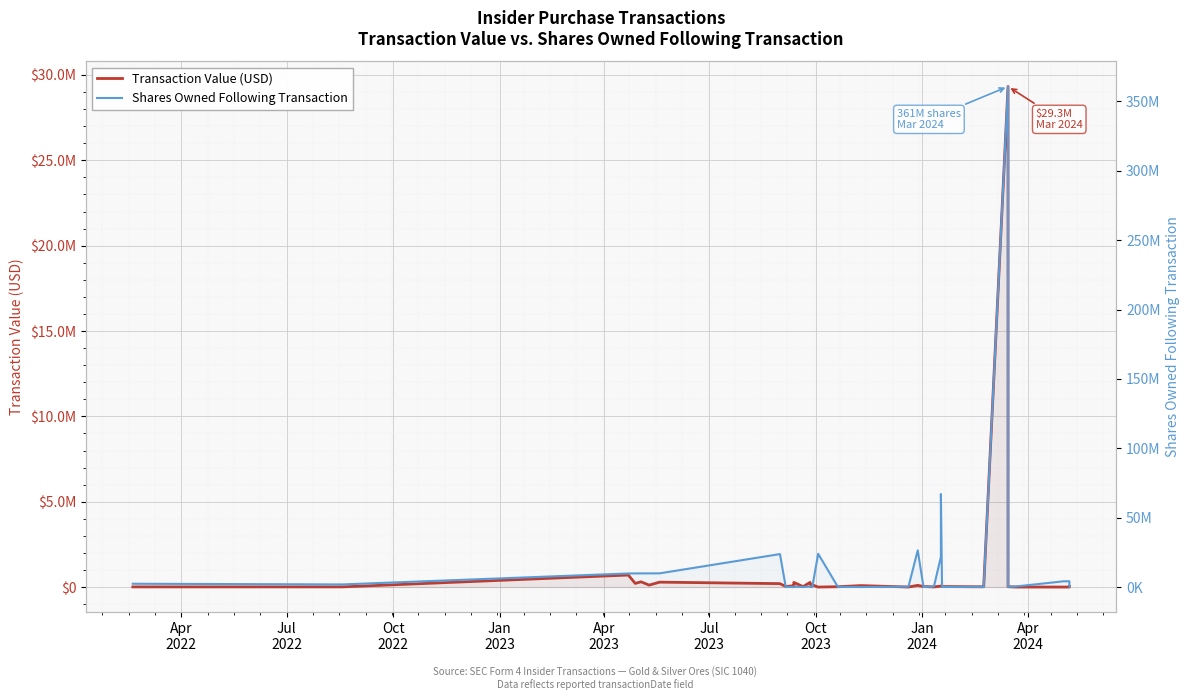

Which series has the largest total across all categories?

sharesOwnedFollowingTransaction